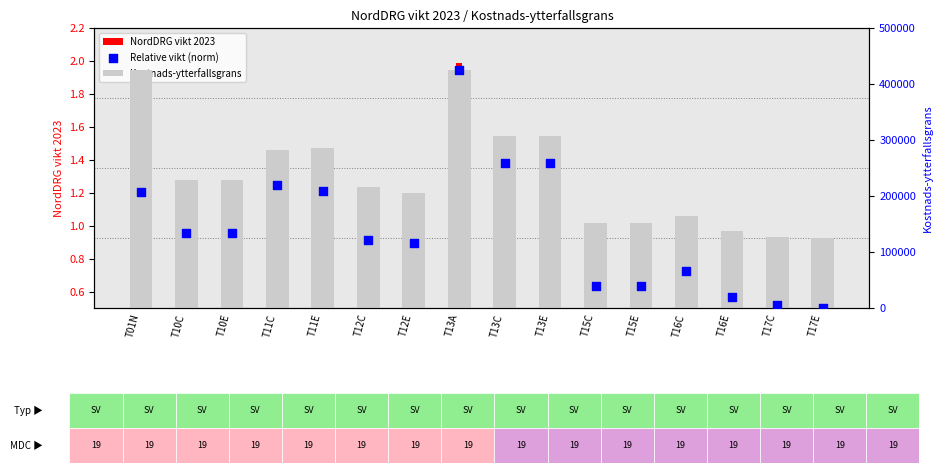

What are all the series names shown in the legend?

NordDRG vikt 2023, Kostnads-ytterfallsgrans, Relative vikt (norm)